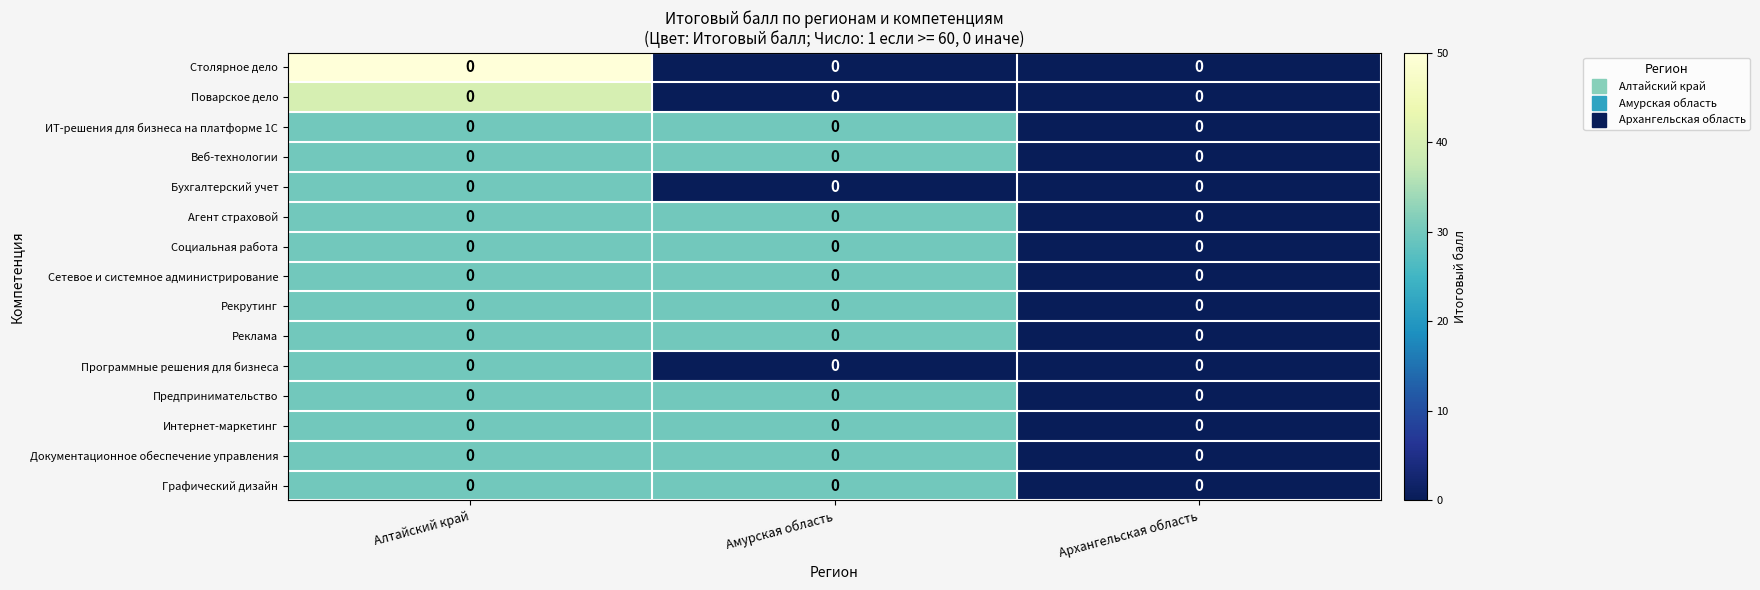

What is the spread (max minus min) of values at Алтайский край?

20